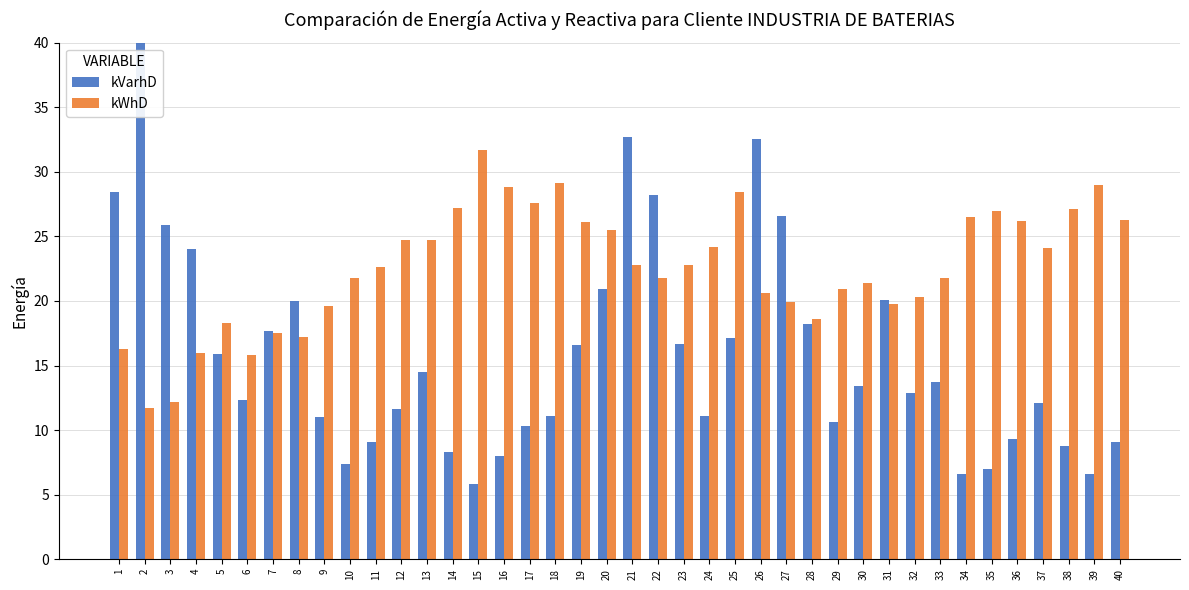

The kVarhD series shows 40.3 at 2. True or false?

False